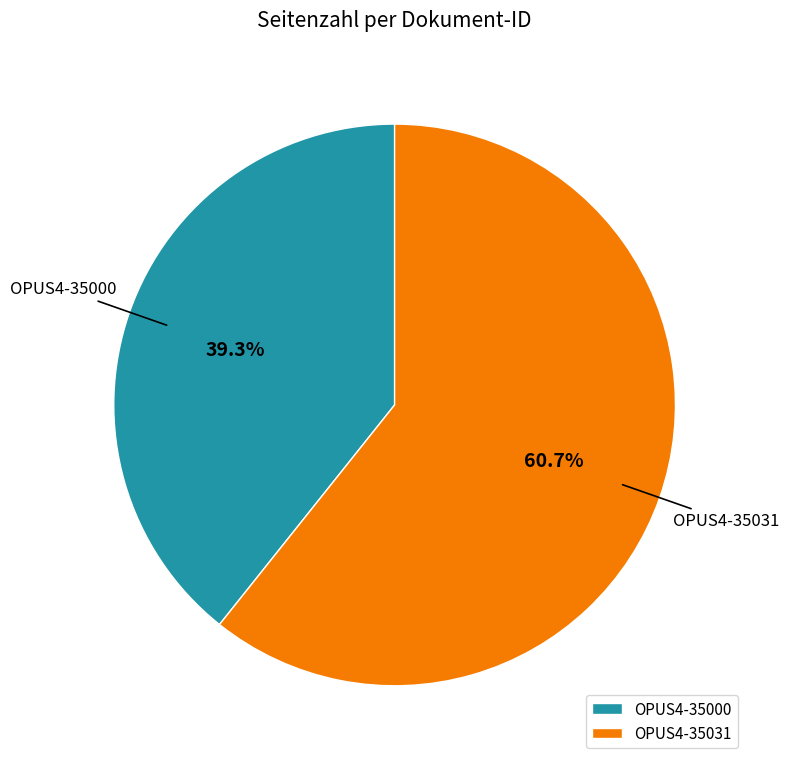

How many segments does this pie chart have?

2